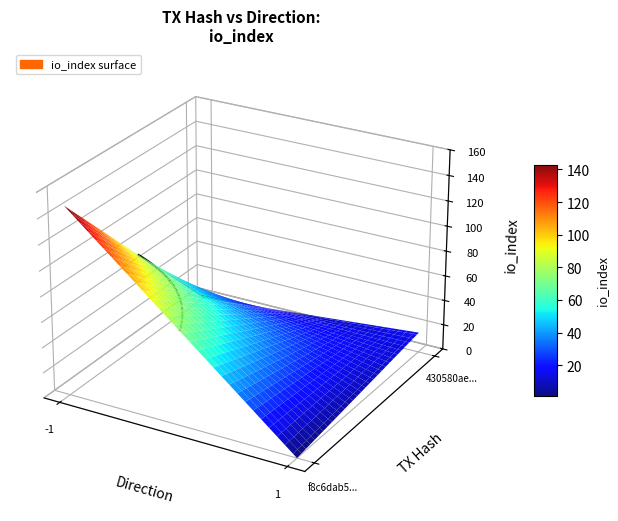

What is the difference between the 430580ae55ab26db8bfc63c0ab10995939efe9a values at direction and io_index?

15